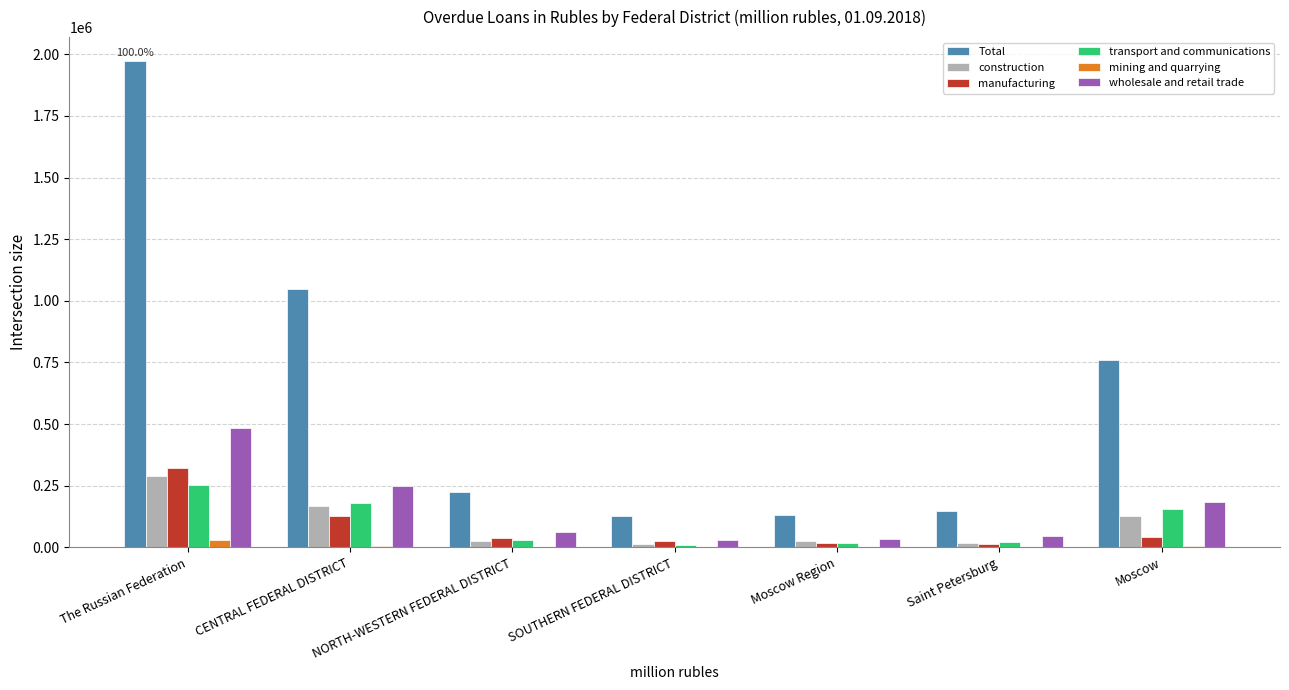

Which category has the highest value in the transport and communications series?

The Russian Federation